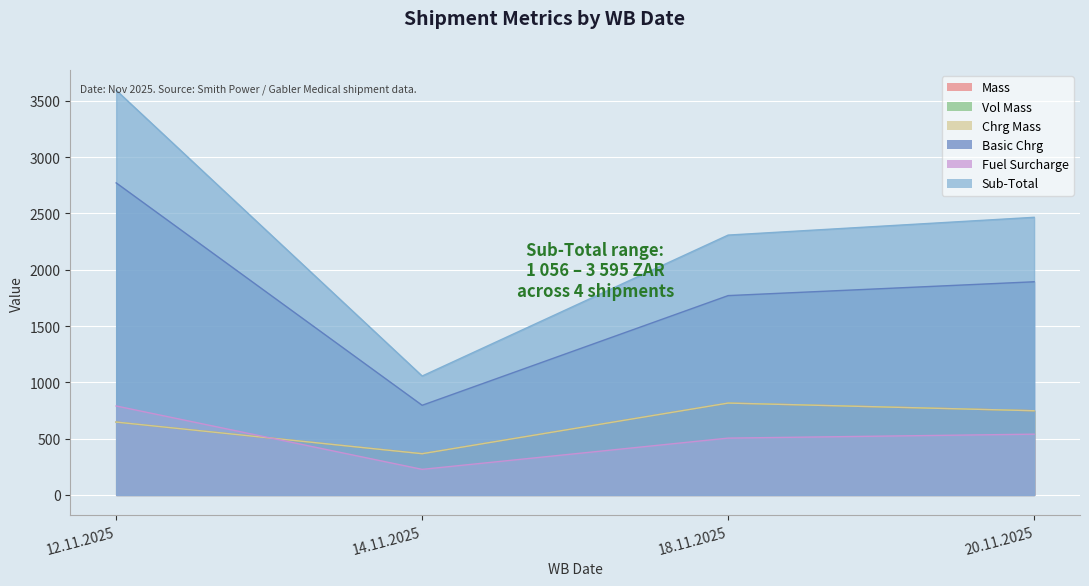

What is the maximum value for Sub-Total?

3594.8